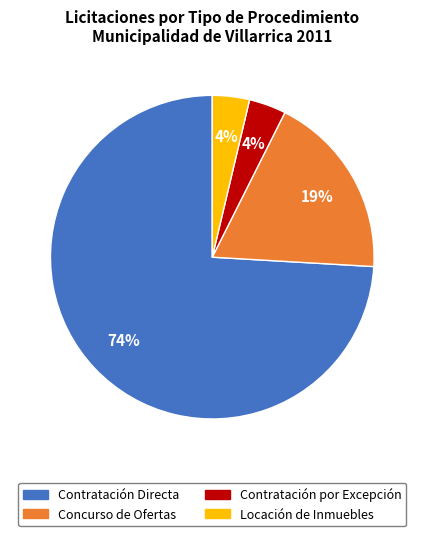

To the nearest percent, what is the average slice percentage?

25%